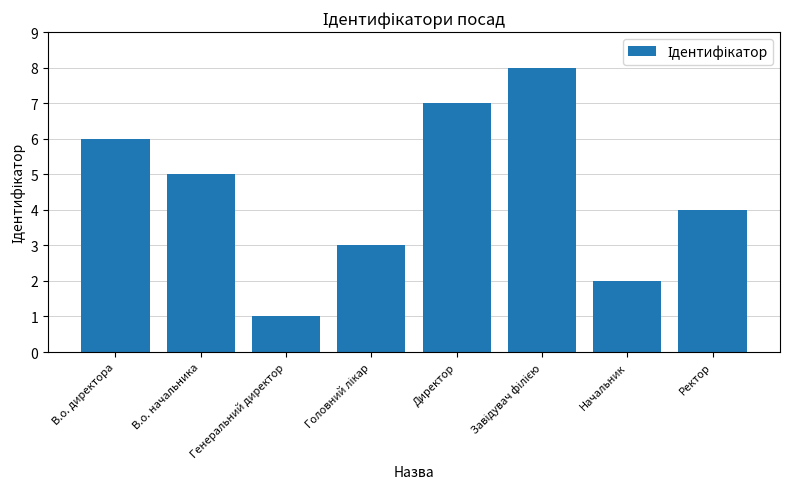

How many bars are there in total?

8